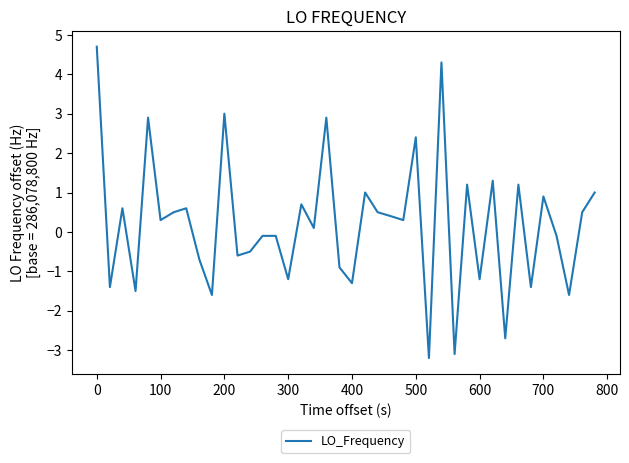

What is the minimum value shown in the chart?

-3.2